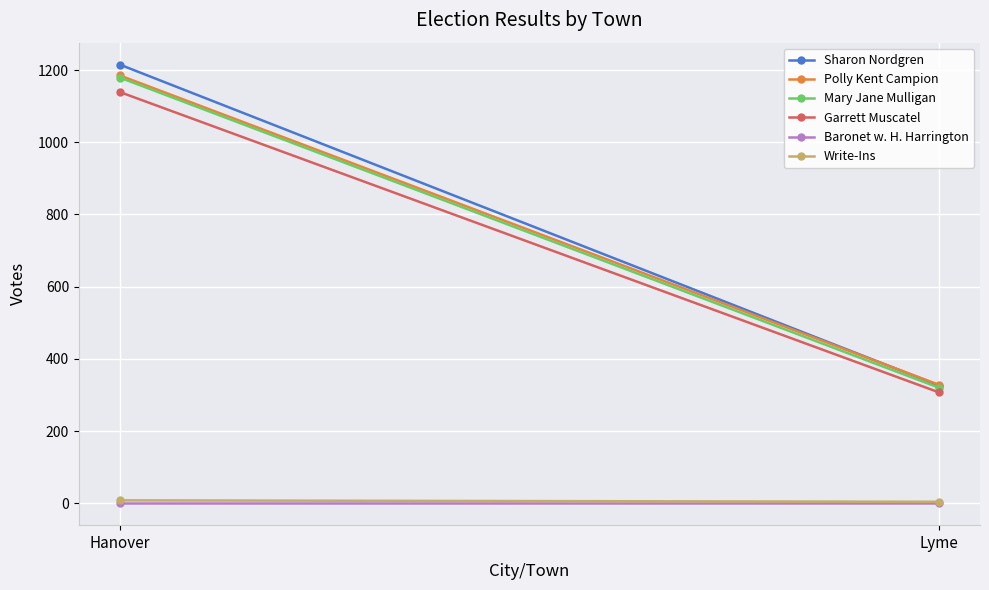

What is the value of the Garrett Muscatel point at the 2nd from the left?

307